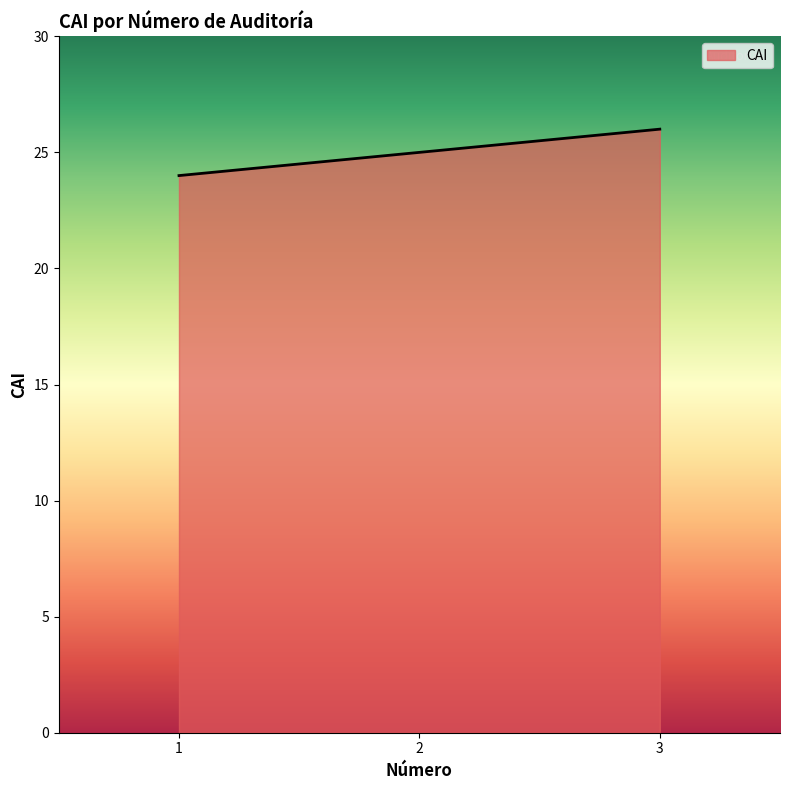

What is the change in value from 2 to 3?

+1